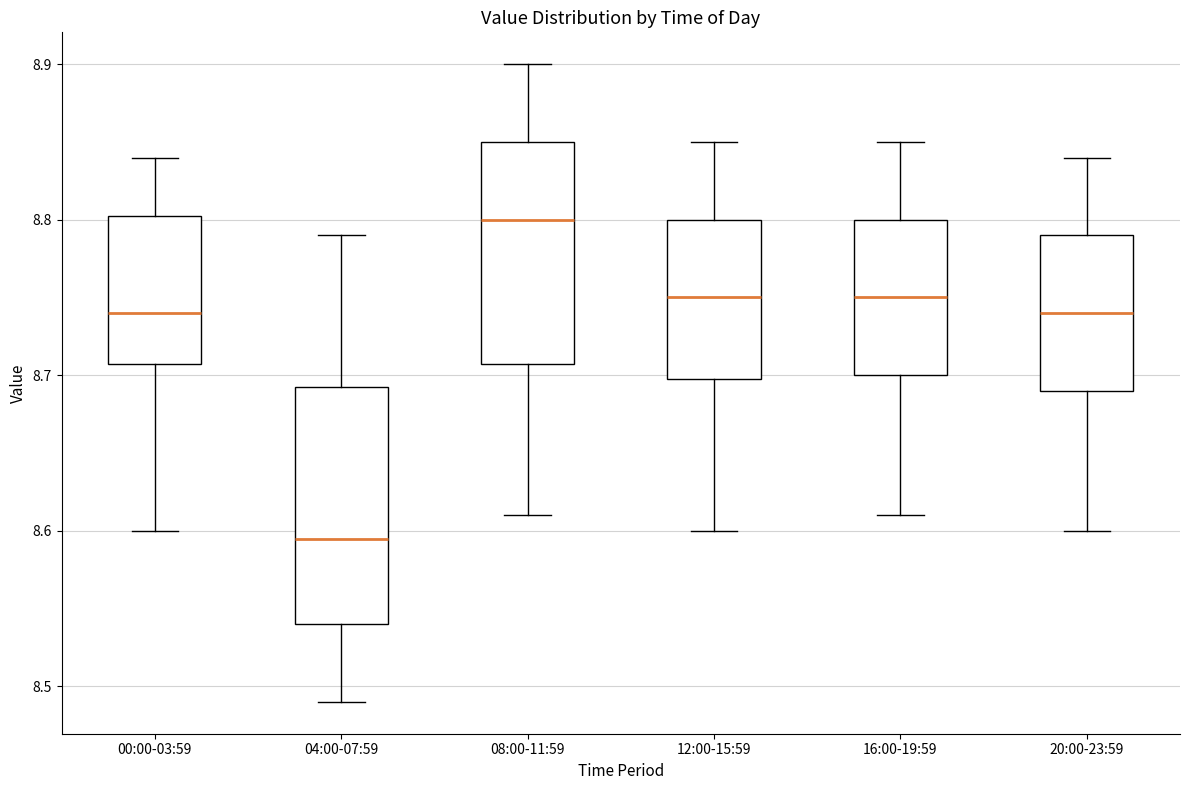

Where does the upper whisker of the box for 12:00-15:59 end on the y-axis? The values are not printed on the chart, so give them approximately, as read against the axis.

8.85